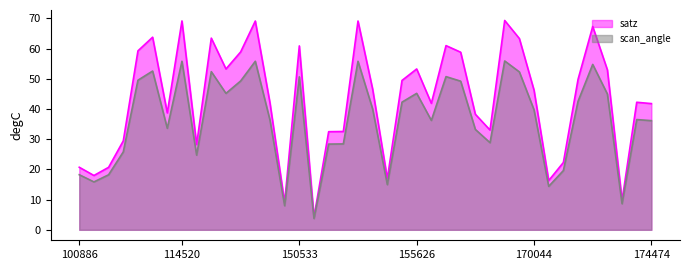

Rank the series by their average value, from lowest to highest.

scan_angle, satz